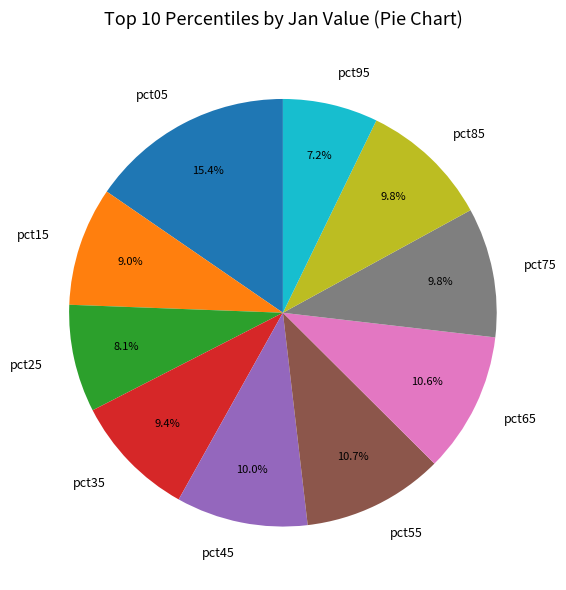

How many slices are in this pie chart?

10